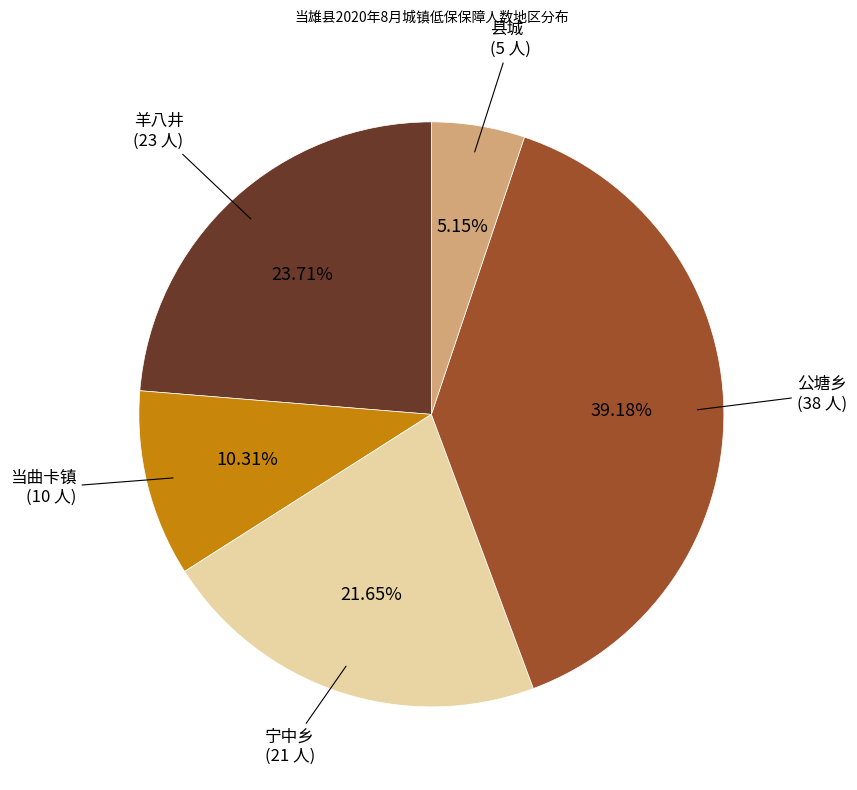

Approximately how many times larger is the value at 公塘乡 compared to 羊八井?

1.7